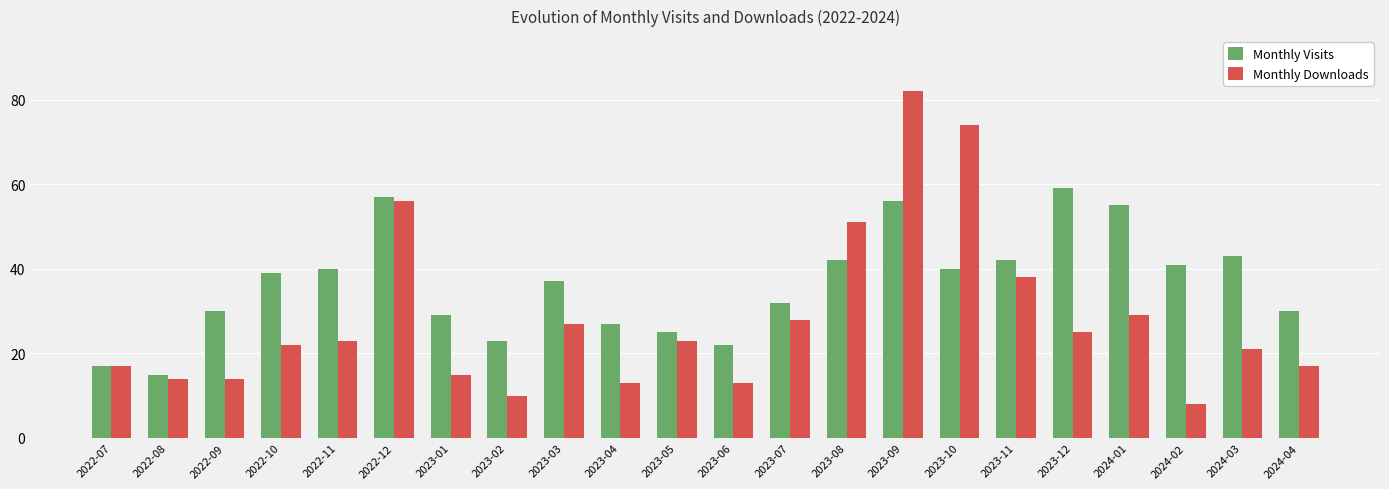

At which label does Monthly Visits reach its minimum?

2022-08